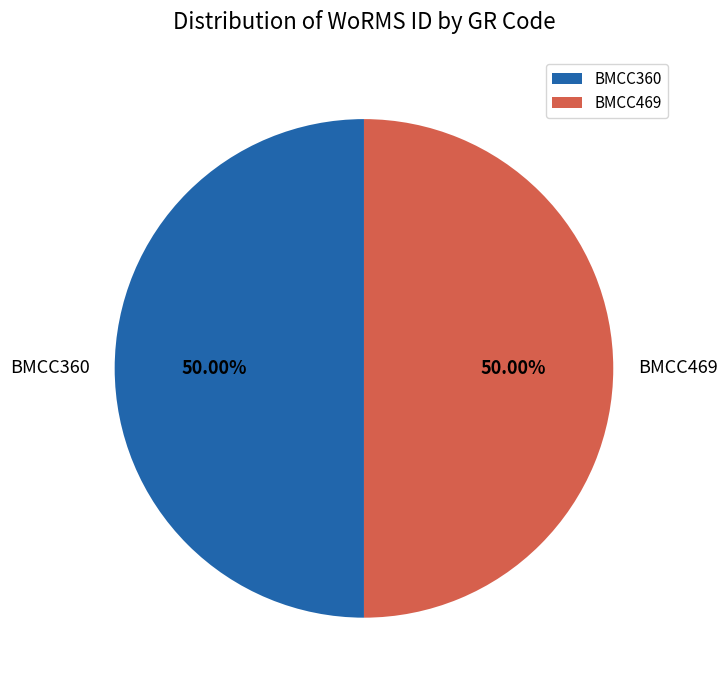

How many slices are in this pie chart?

2